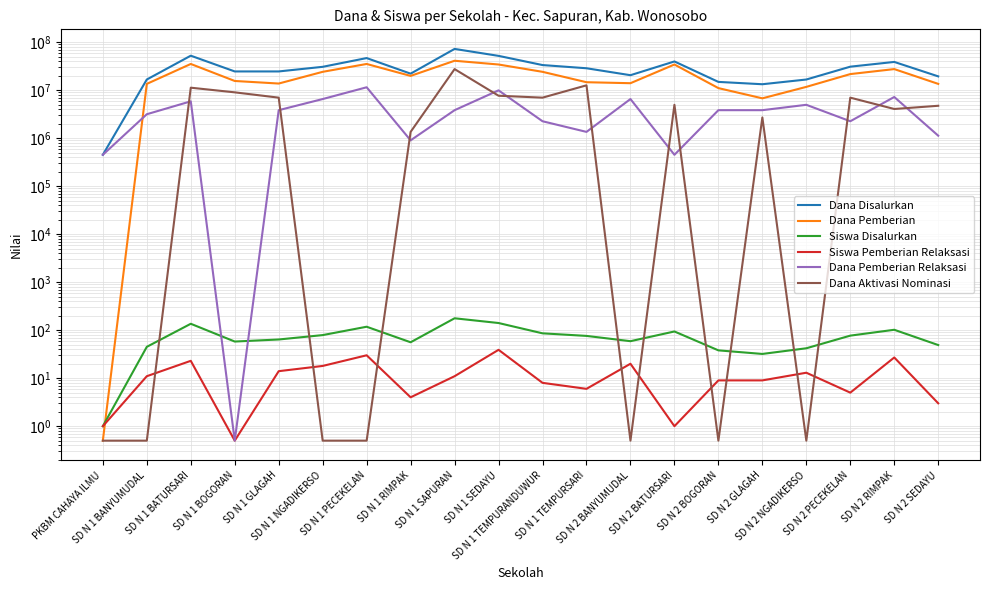

Reading right to left, transcribe all the data shown in this chart.

Dana Disalurkan: 19350000.0	38700000.0	30825000.0	16650000.0	13275000.0	14850000.0	39600000.0	20475000.0	28575000.0	33300000.0	51750000.0	72225000.0	22050000.0	46575000.0	30600000.0	24525000.0	24525000.0	52200000.0	16650000.0	450000.0
Dana Pemberian: 13500000.0	27450000.0	21600000.0	11700000.0	6750000.0	11025000.0	34200000.0	13950000.0	14625000.0	24075000.0	34200000.0	40950000.0	19800000.0	35100000.0	24075000.0	13725000.0	15525000.0	35100000.0	13500000.0	0.5
Siswa Disalurkan: 49.0	102.0	77.0	42.0	32.0	38.0	94.0	59.0	76.0	86.0	141.0	177.0	56.0	118.0	79.0	64.0	58.0	136.0	45.0	1.0
Siswa Pemberian Relaksasi: 3.0	27.0	5.0	13.0	9.0	9.0	1.0	20.0	6.0	8.0	39.0	11.0	4.0	30.0	18.0	14.0	0.5	23.0	11.0	1.0
Dana Pemberian Relaksasi: 1125000.0	7200000.0	2250000.0	4950000.0	3825000.0	3825000.0	450000.0	6525000.0	1350000.0	2250000.0	9900000.0	3825000.0	900000.0	11475000.0	6525000.0	3825000.0	0.5	5850000.0	3150000.0	450000.0
Dana Aktivasi Nominasi: 4725000.0	4050000.0	6975000.0	0.5	2700000.0	0.5	4950000.0	0.5	12600000.0	6975000.0	7650000.0	27450000.0	1350000.0	0.5	0.5	6975000.0	9000000.0	11250000.0	0.5	0.5